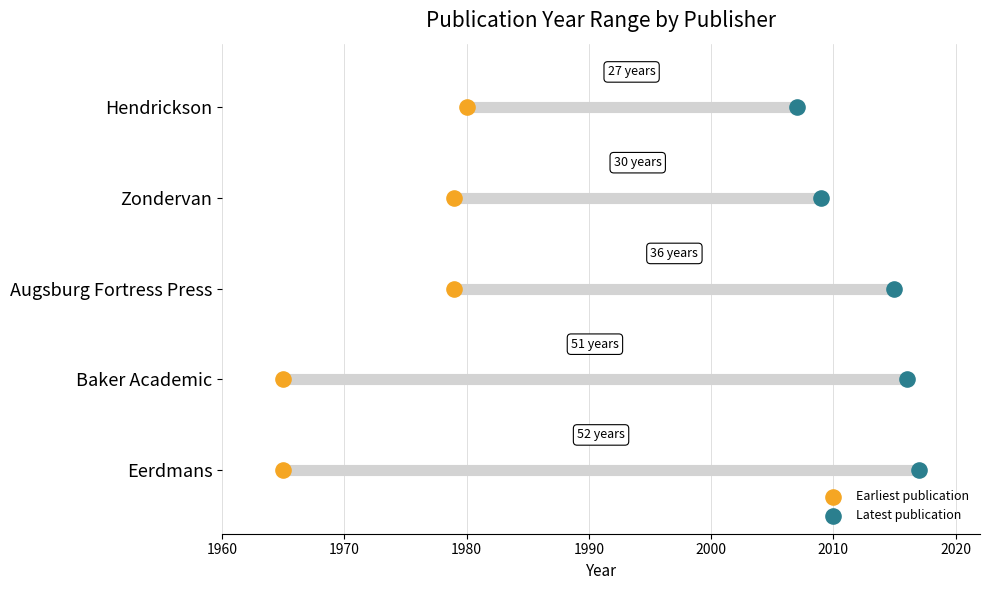

Which series contains the highest Y value?

Earliest publication